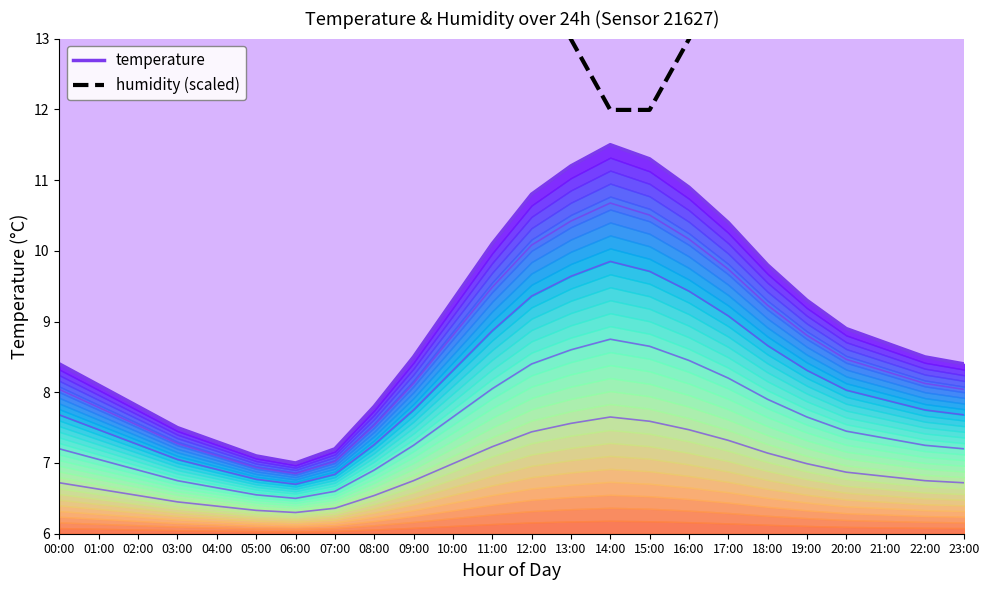

True or false: humidity (scaled) and temperature intersect in this chart.

False